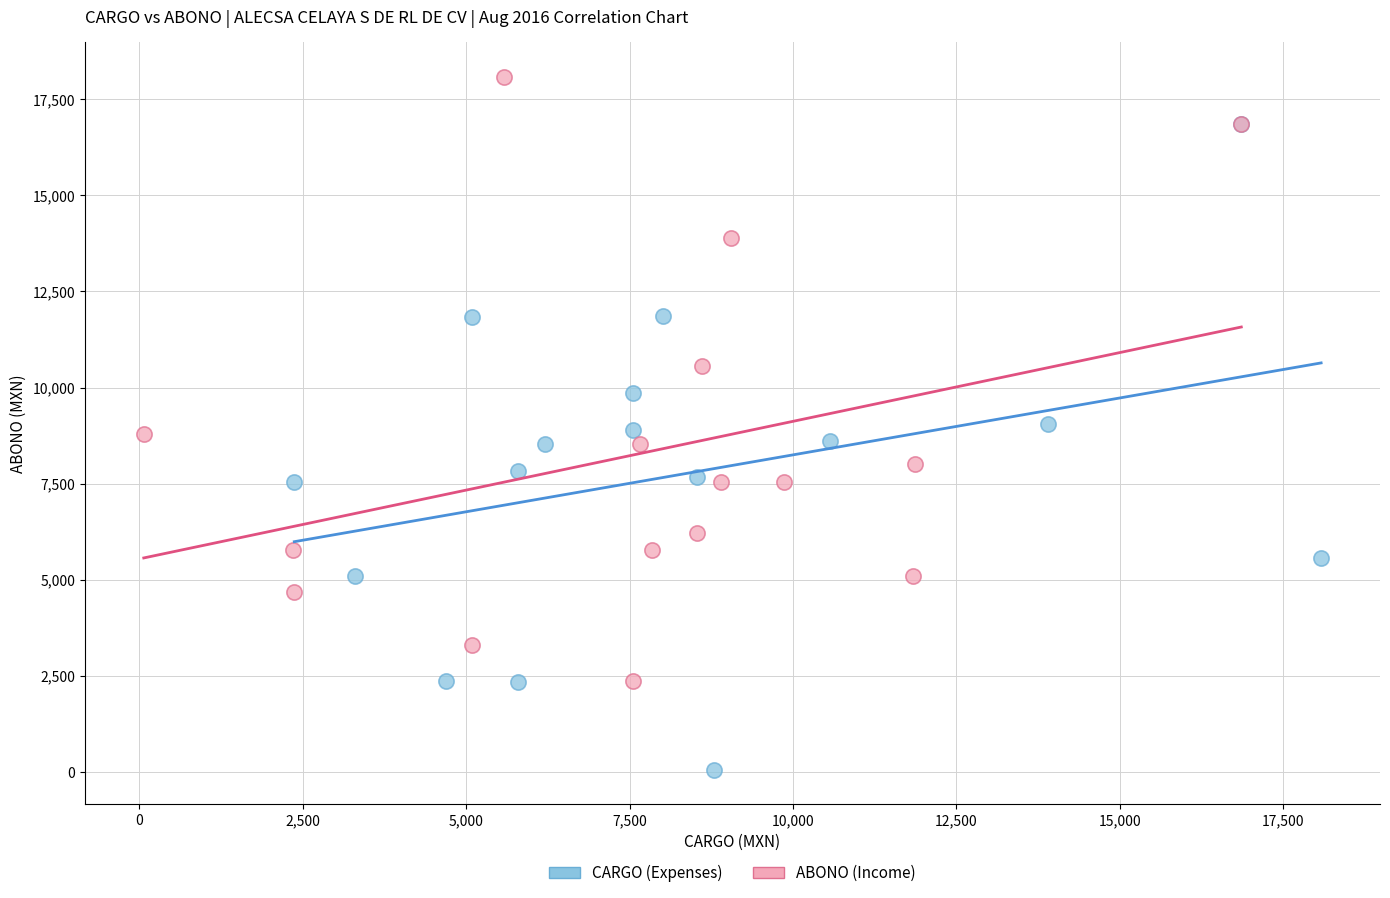

Which series reaches the minimum Y coordinate?

CARGO (Expenses)